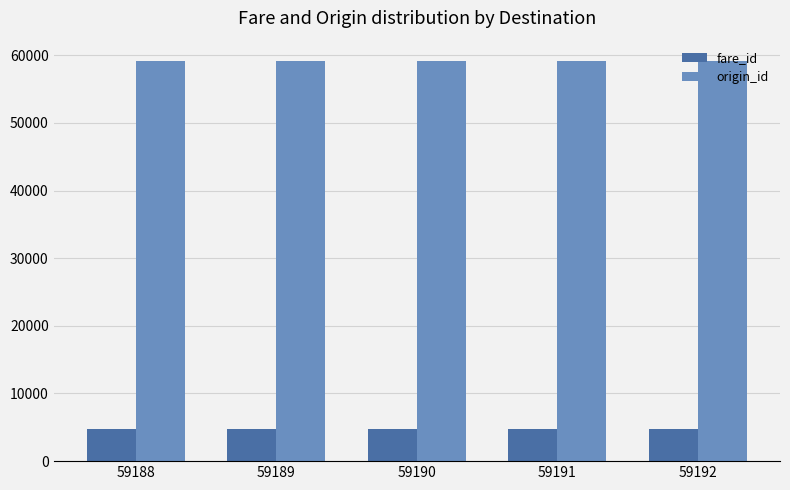

What is the total value across all series at 59188?

63985